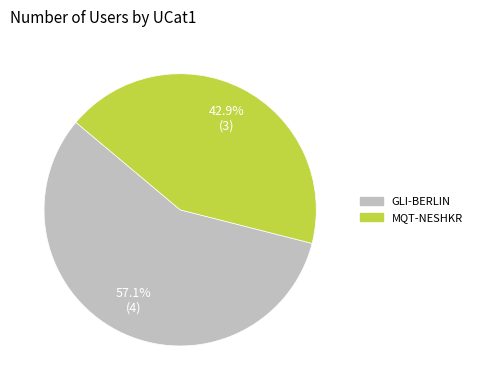

Which slice is the smallest?

MQT-NESHKR